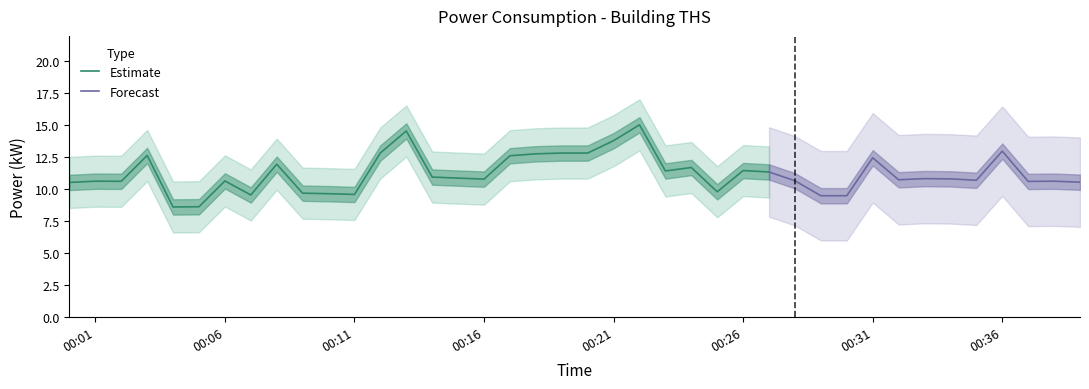

What is the spread (max minus min) of values at 10:00?

4.0